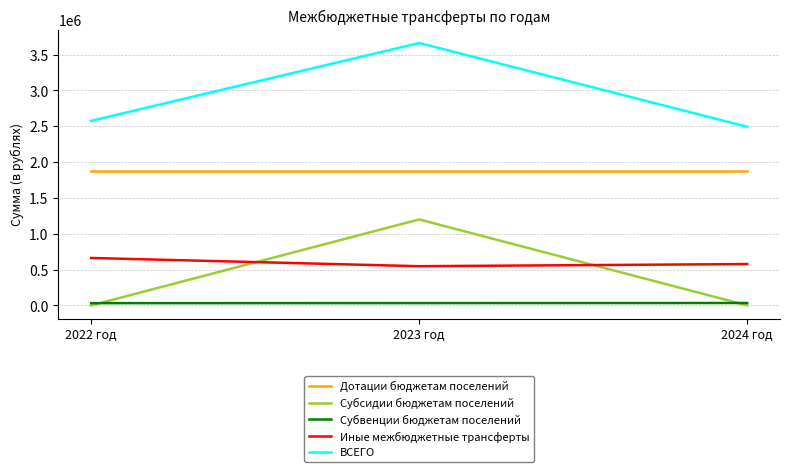

What is the difference between the Субвенции бюджетам поселений values at 2023 год and 2022 год?

1100